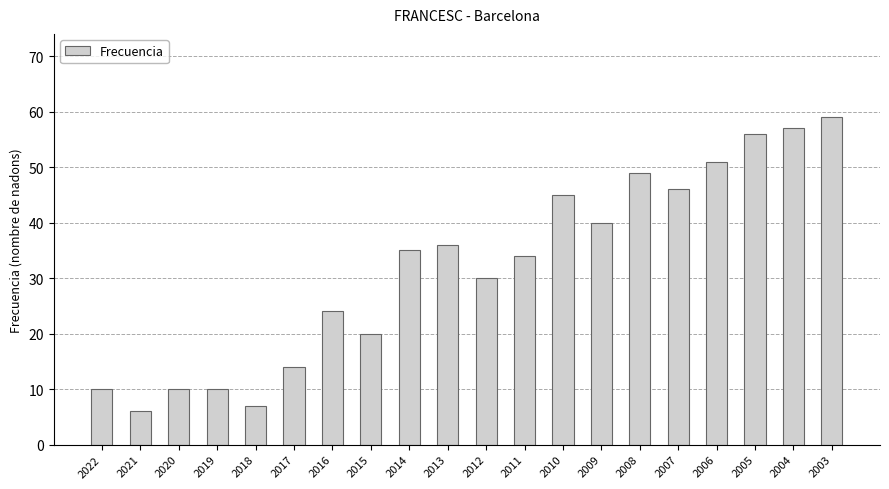

Are the bars grouped side by side (vs. stacked)?

No